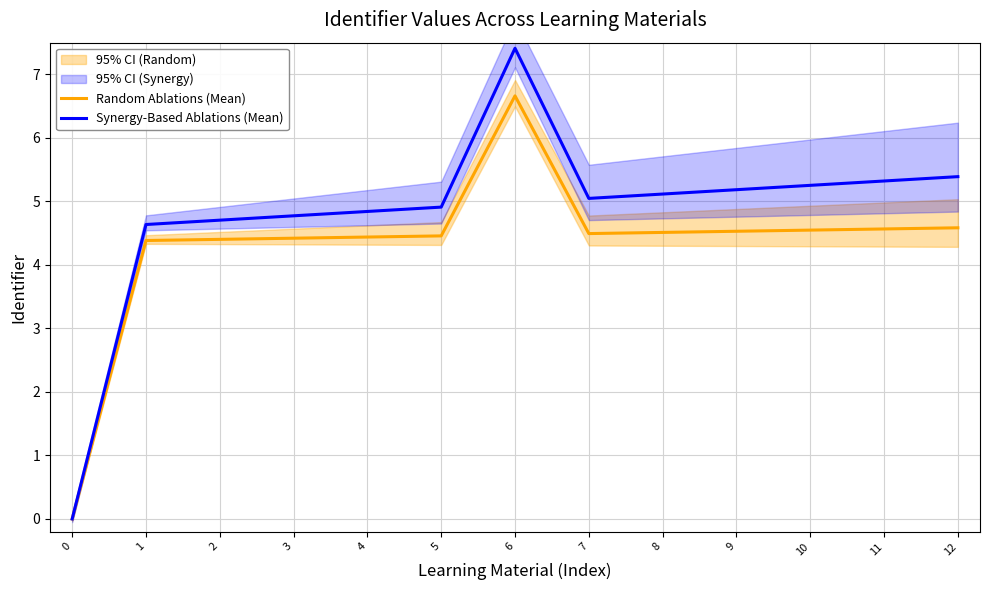

What is the value of the Random Ablations (Mean) point at the 13th from the left?

4.6